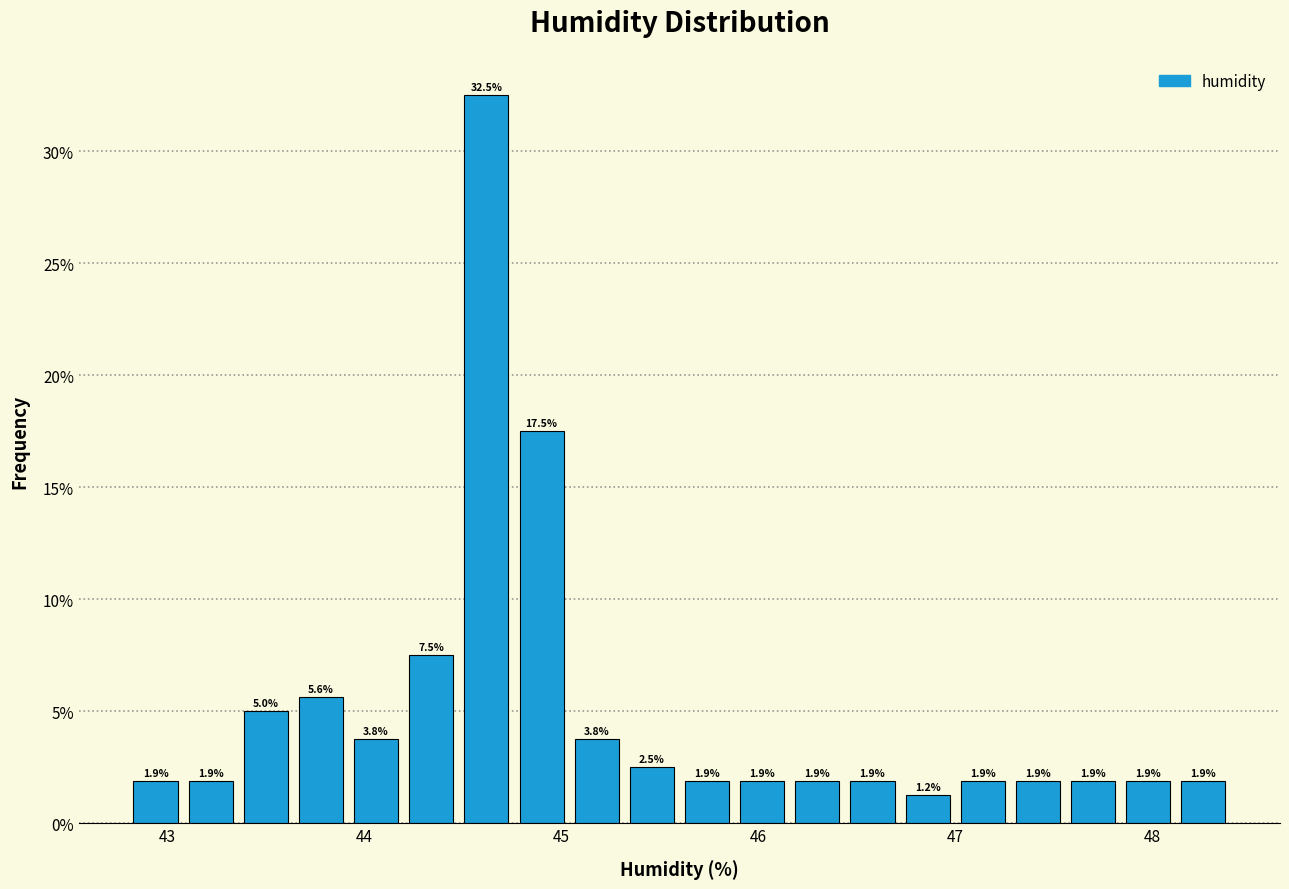

Read against the x-axis, roughly where is the centre of the tallest bar?

44.6